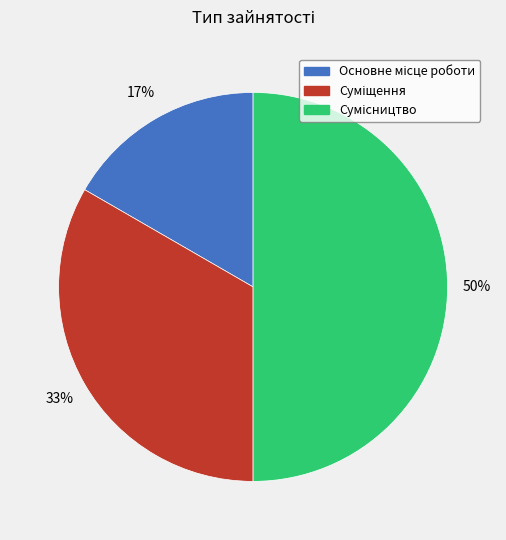

To the nearest percent, what is the difference between the largest and smallest slice percentages?

33%